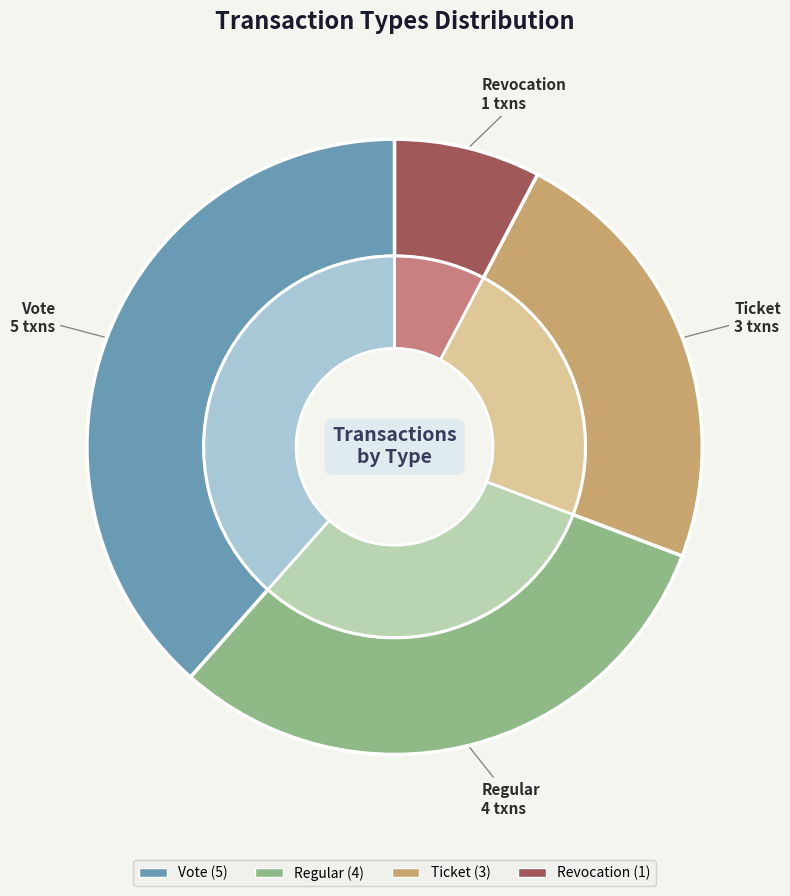

Approximately how many times larger is the value at Vote compared to Revocation?

5.0